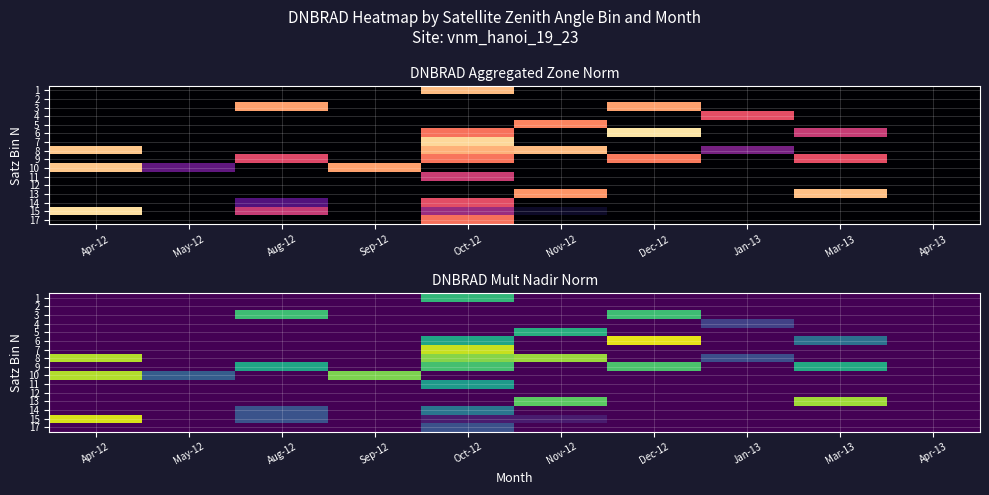

Which category has the lowest value in the 10 series?

Aug-12